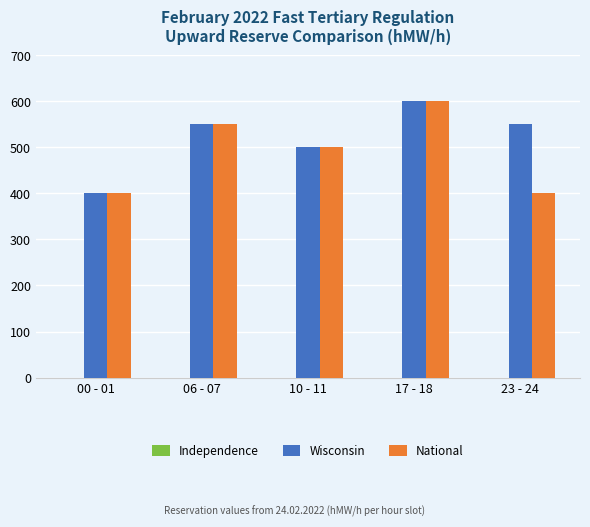

What is the lowest value of the Wisconsin series?

400